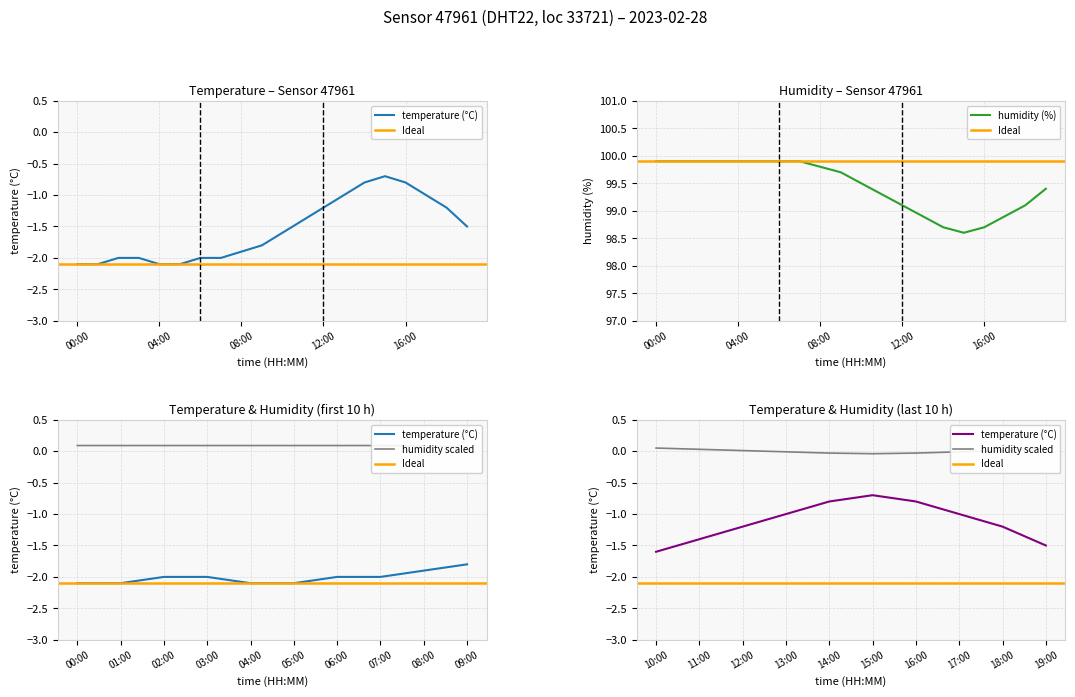

How many categories are shown in the chart?

20